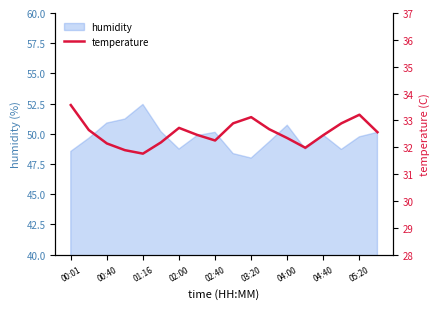

Is it true that humidity equals 48.7 at 02:00?

True